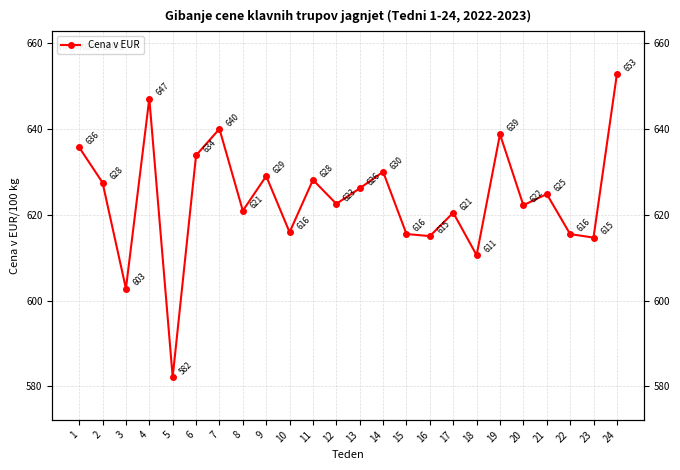

Which label corresponds to the largest value in the chart?

24